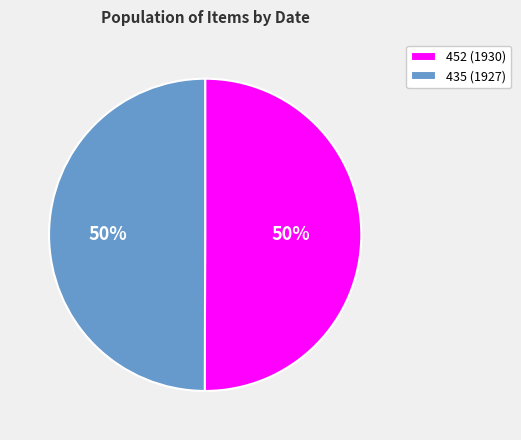

To the nearest percent, what portion does 452 (1930) represent?

50%